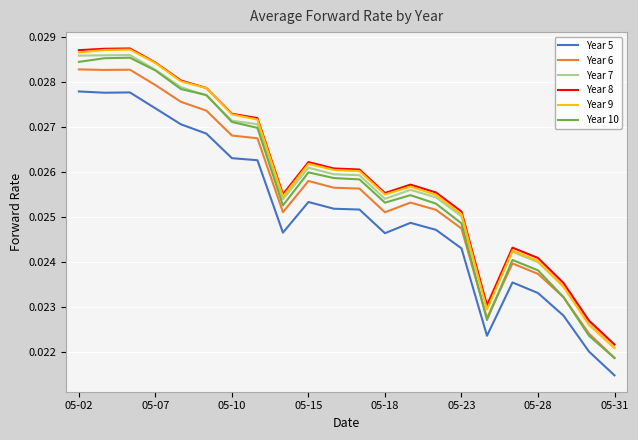

True or false: Year 6 and Year 7 intersect in this chart.

False